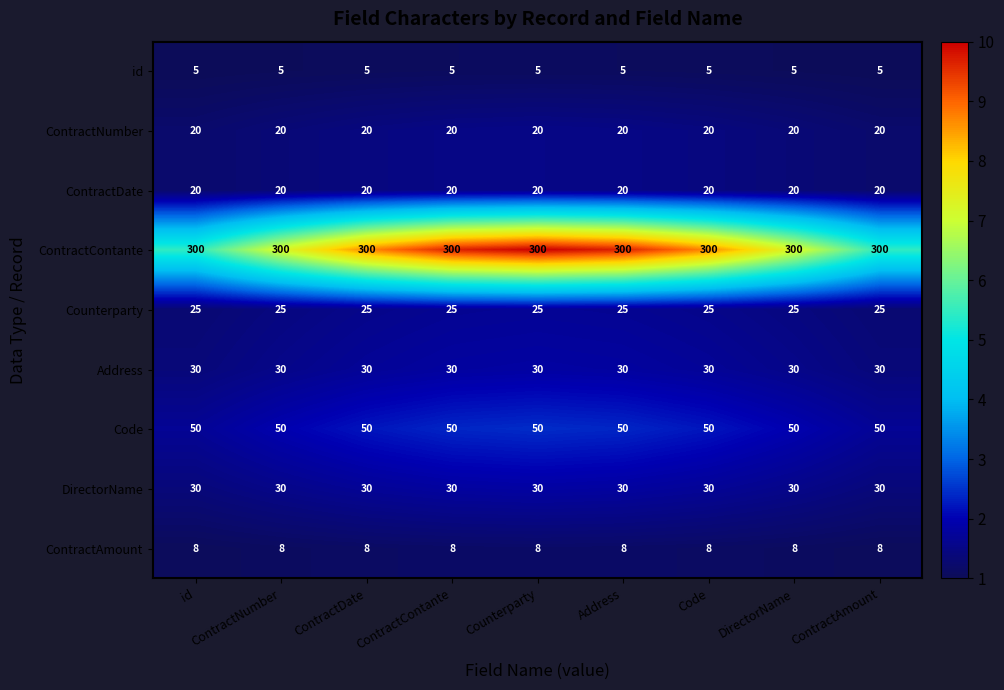

What is the lowest value of the ContractContante series?

300